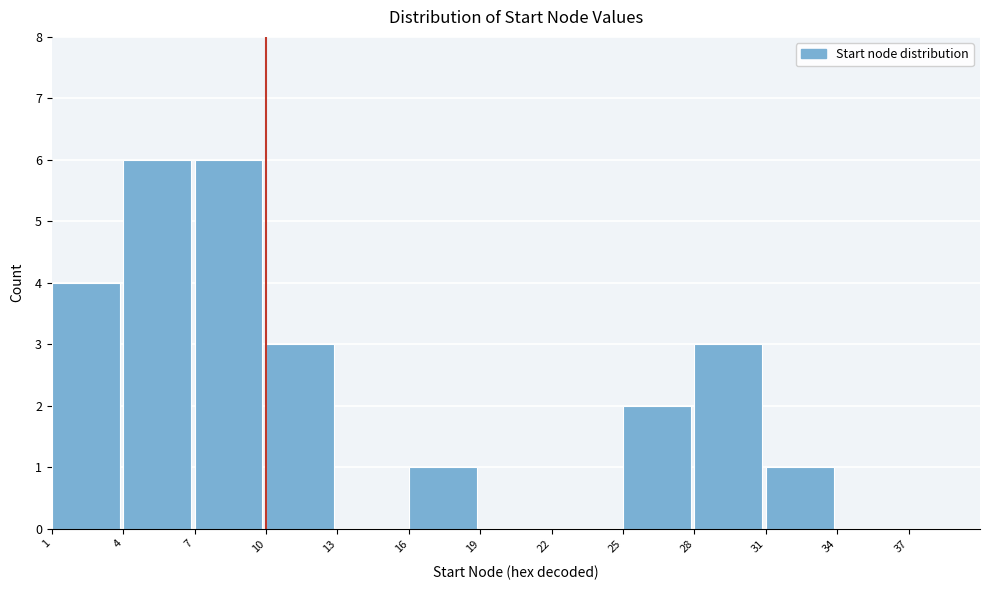

What is the height of the bar covering 4 to 7 on the x-axis? The values are not printed on the chart, so give them approximately, as read against the axis.

6